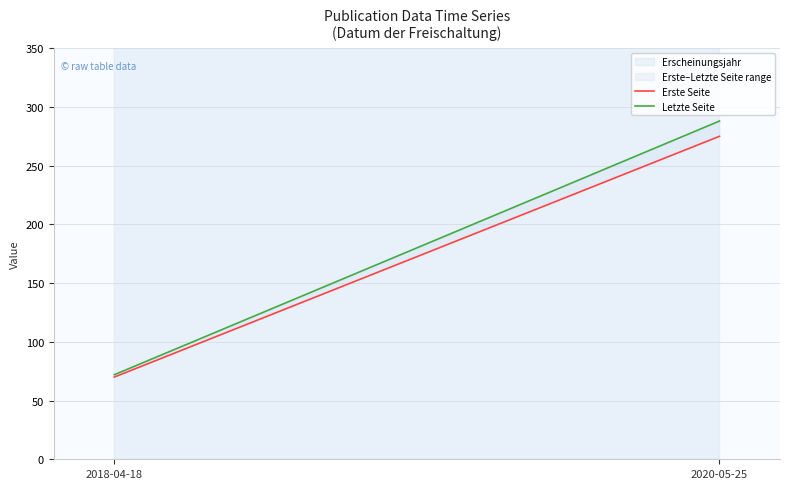

How many data points does each series have?

2